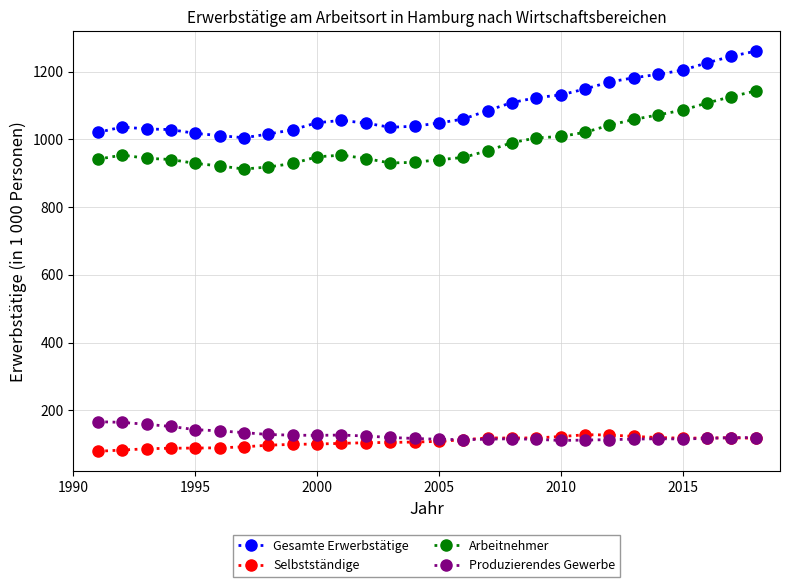

What is the smallest value displayed?

79.2